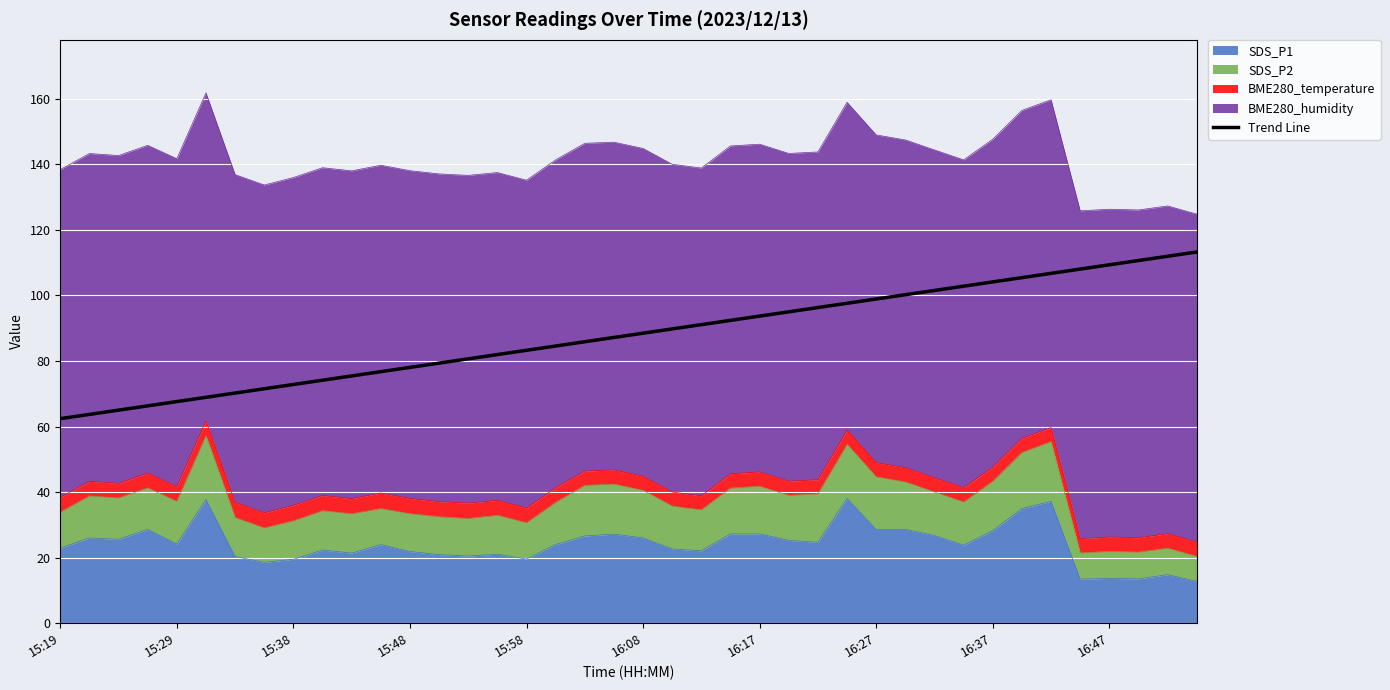

What position from the right is 15:58?

24